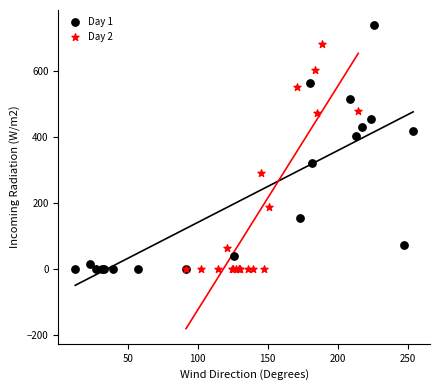

Which series reaches the maximum Y coordinate?

Day 1